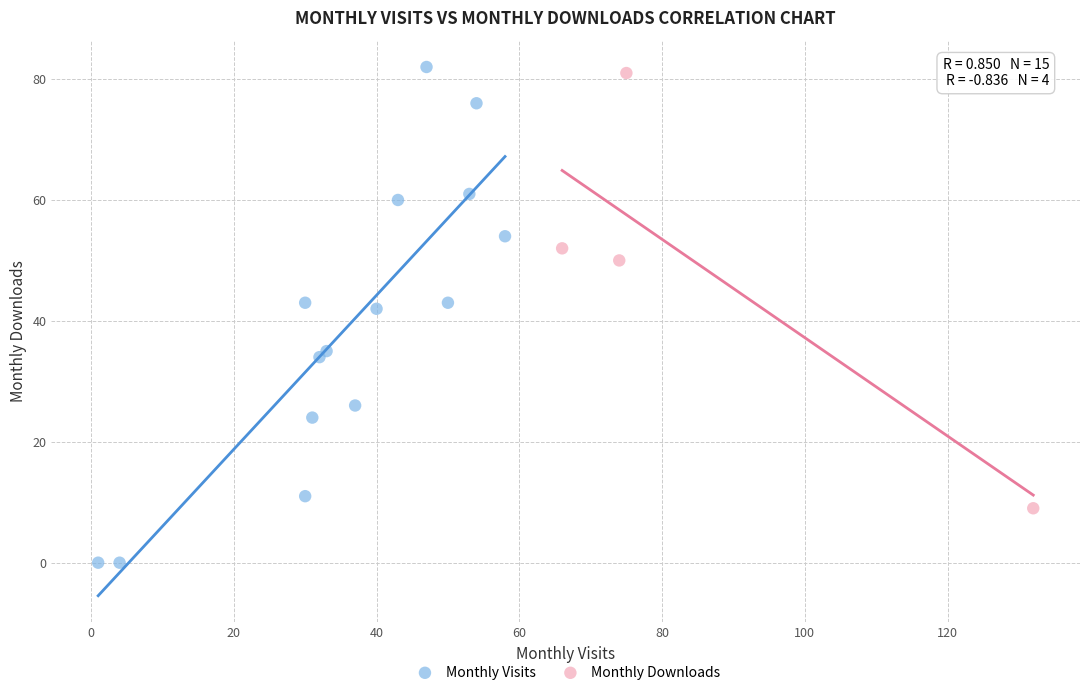

What are all the series names shown in the legend?

Monthly Visits, Monthly Downloads